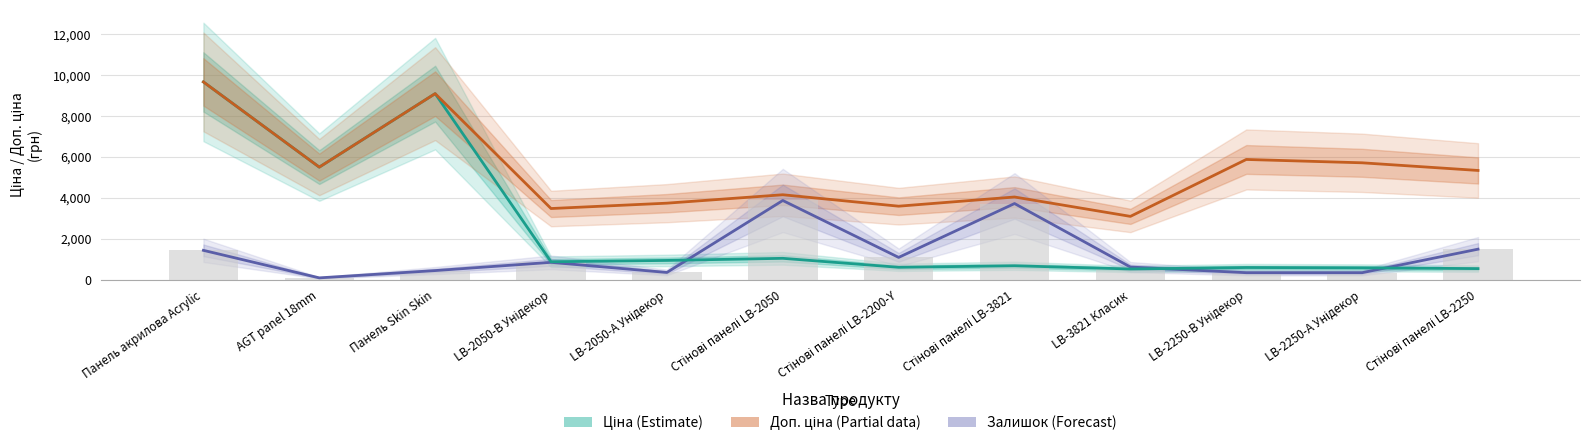

Reading left to right, extract all data points from this chart.

Ціна (Estimate): Панель акрилова Acrylic=9664.7	AGT panel 18mm=5497.3	Панель Skin Skin=9092.0	LB-2050-В Унідекор=868.0	LB-2050-А Унідекор=933.5	Стінові панелі LB-2050=1036.5	Стінові панелі LB-2200-Y=597.8	Стінові панелі LB-3821=672.7	LB-3821 Класик=514.7	LB-2250-В Унідекор=587.3	LB-2250-А Унідекор=570.9	Стінові панелі LB-2250=533.5
Доп. ціна (Partial): Панель акрилова Acrylic=9664.7	AGT panel 18mm=5497.3	Панель Skin Skin=9092.0	LB-2050-В Унідекор=3472.1	LB-2050-А Унідекор=3734.2	Стінові панелі LB-2050=4145.9	Стінові панелі LB-2200-Y=3586.7	Стінові панелі LB-3821=4036.0	LB-3821 Класик=3088.4	LB-2250-В Унідекор=5872.6	LB-2250-А Унідекор=5708.9	Стінові панелі LB-2250=5334.5
Залишок (Forecast): Панель акрилова Acrylic=1426.7	AGT panel 18mm=80.5	Панель Skin Skin=437.2	LB-2050-В Унідекор=839.9	LB-2050-А Унідекор=345.2	Стінові панелі LB-2050=3865.9	Стінові панелі LB-2200-Y=1081.5	Стінові панелі LB-3821=3716.3	LB-3821 Класик=609.8	LB-2250-В Унідекор=333.7	LB-2250-А Унідекор=333.7	Стінові панелі LB-2250=1484.2
Залишок (scaled): Панель акрилова Acrylic=1426.7	AGT panel 18mm=80.5	Панель Skin Skin=437.2	LB-2050-В Унідекор=839.9	LB-2050-А Унідекор=345.2	Стінові панелі LB-2050=3865.9	Стінові панелі LB-2200-Y=1081.5	Стінові панелі LB-3821=3716.3	LB-3821 Класик=609.8	LB-2250-В Унідекор=333.7	LB-2250-А Унідекор=333.7	Стінові панелі LB-2250=1484.2